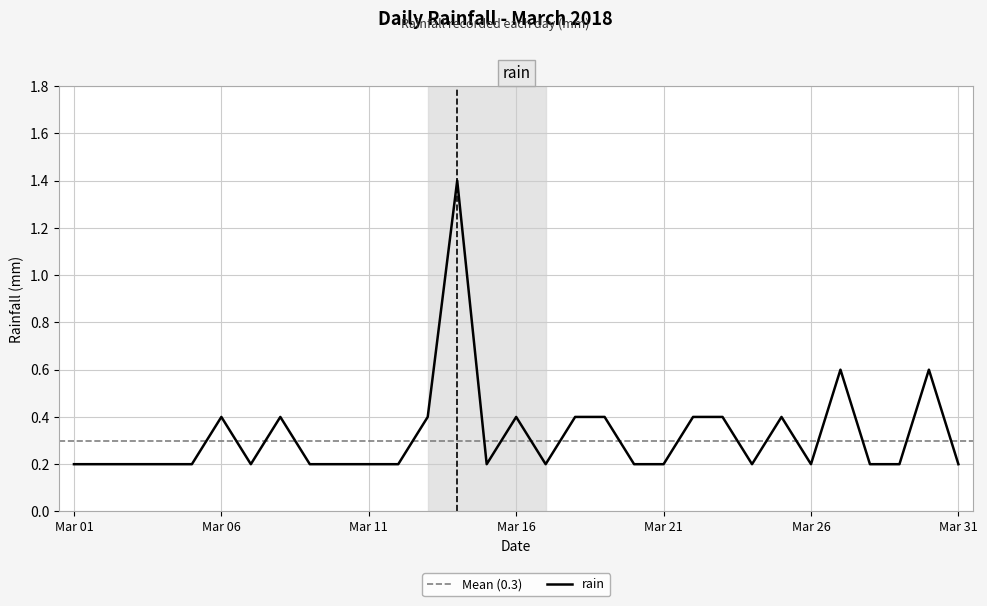

What is the minimum value shown in the chart?

0.2